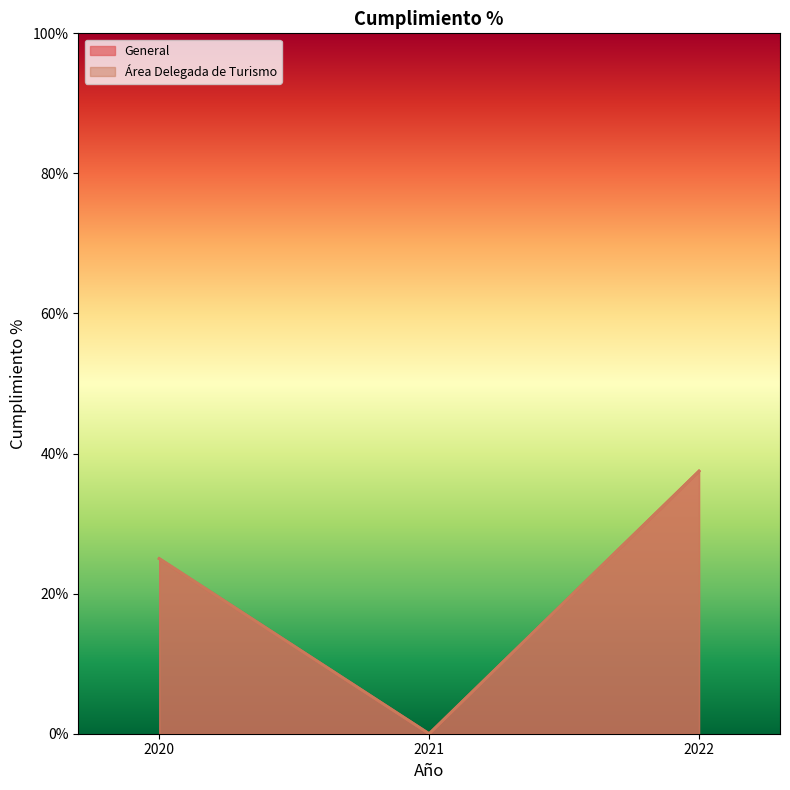

Where is General nearest to the value 18?

2020